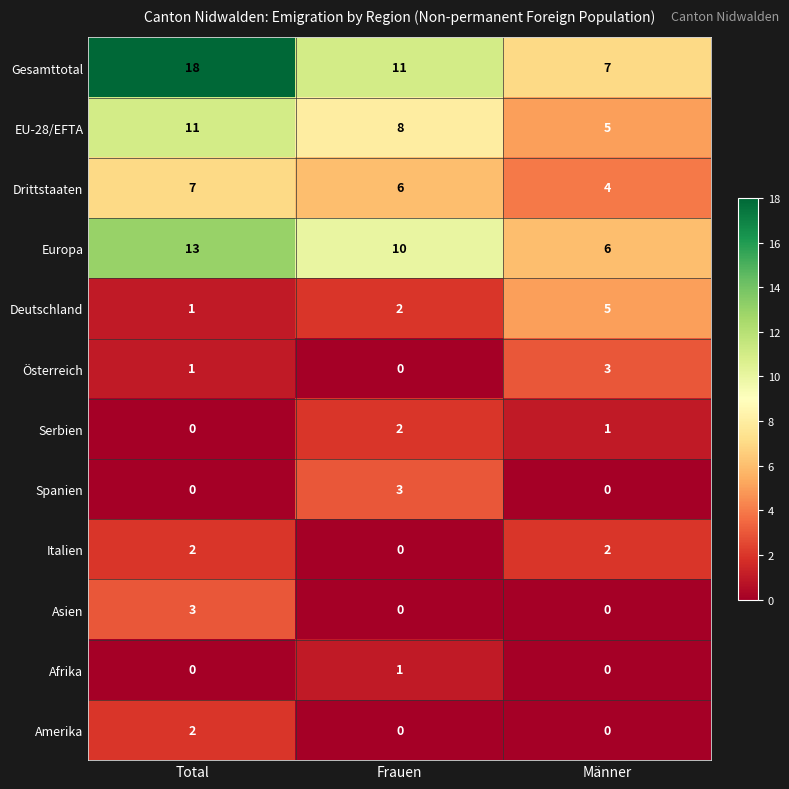

What is the minimum value for Gesamttotal?

7